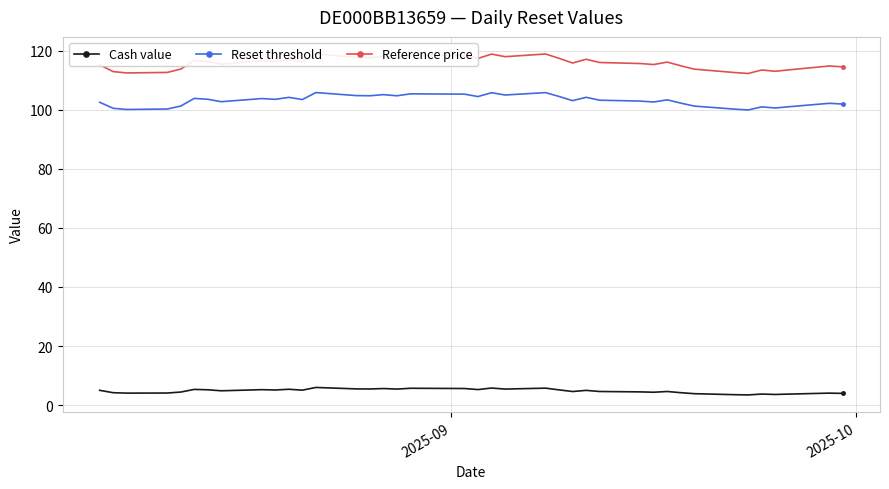

What is the maximum value for Reset threshold?

105.8